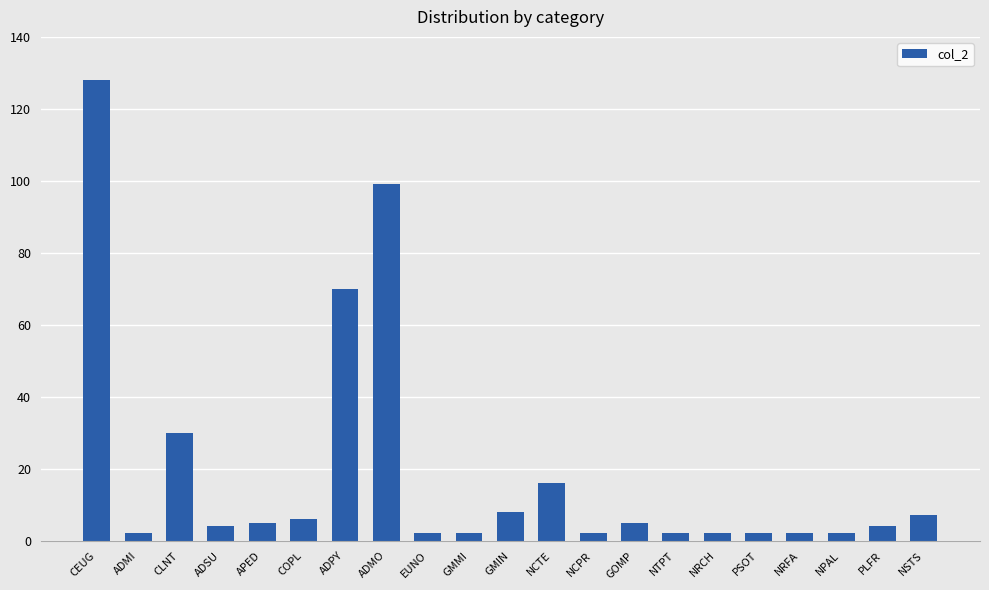

Where does the data first go above 4?

CEUG